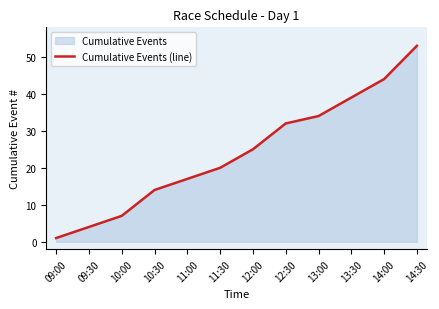

What position from the right is 10:30?

9